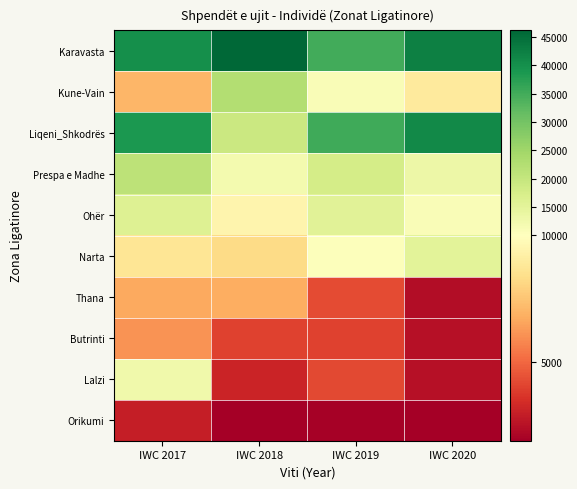

At IWC 2017, list the series in order from largest to smallest.

Karavasta, Liqeni_Shkodrës, Prespa e Madhe, Ohër, Lalzi, Narta, Kune-Vain, Thana, Butrinti, Orikumi